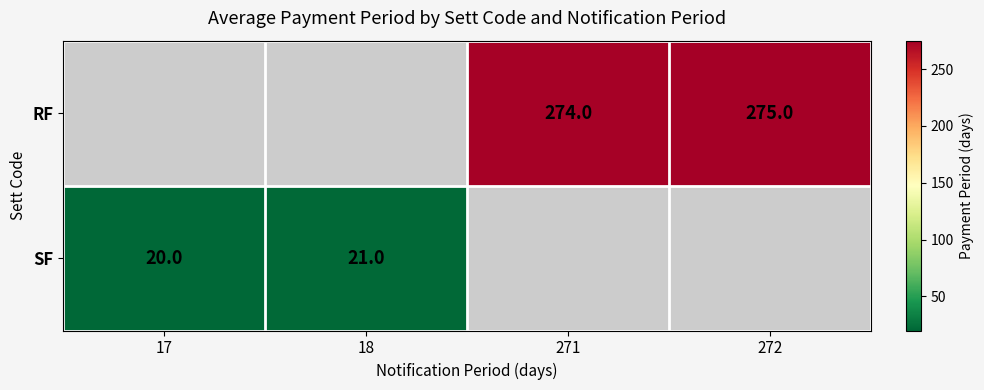

True or false: RF has a value of 412 at 272.

False